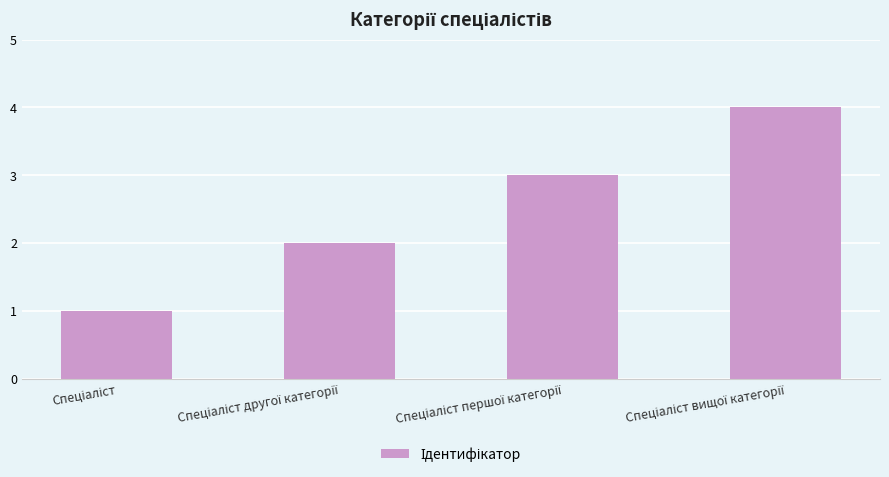

What is the difference between the maximum and minimum values?

3